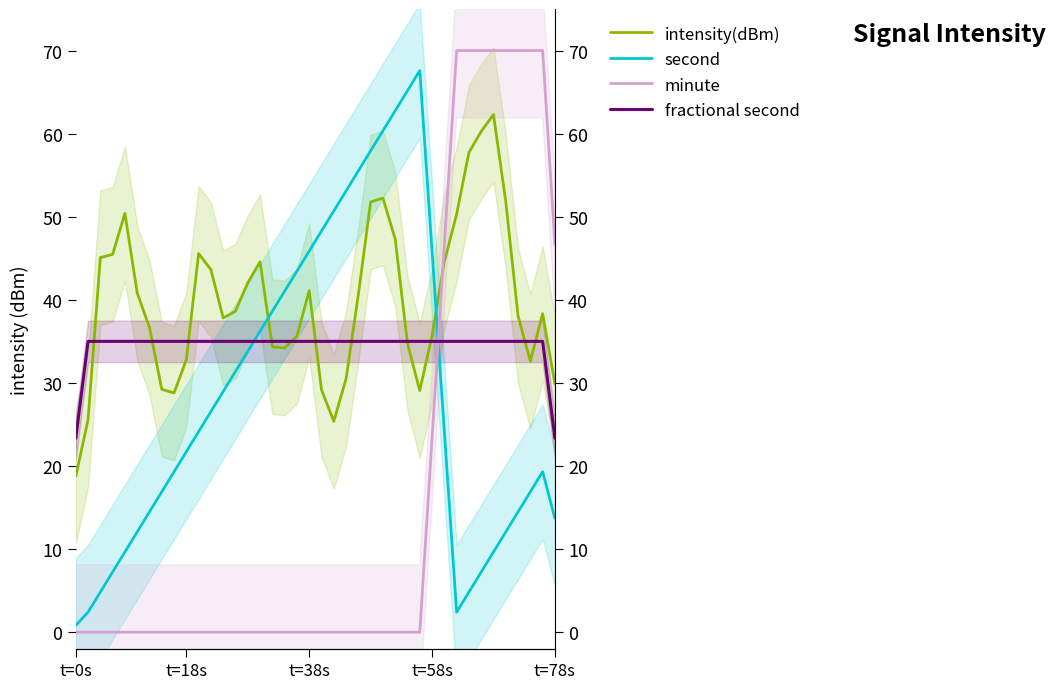

Which category has the lowest value in the intensity(dBm) series?

t=0s